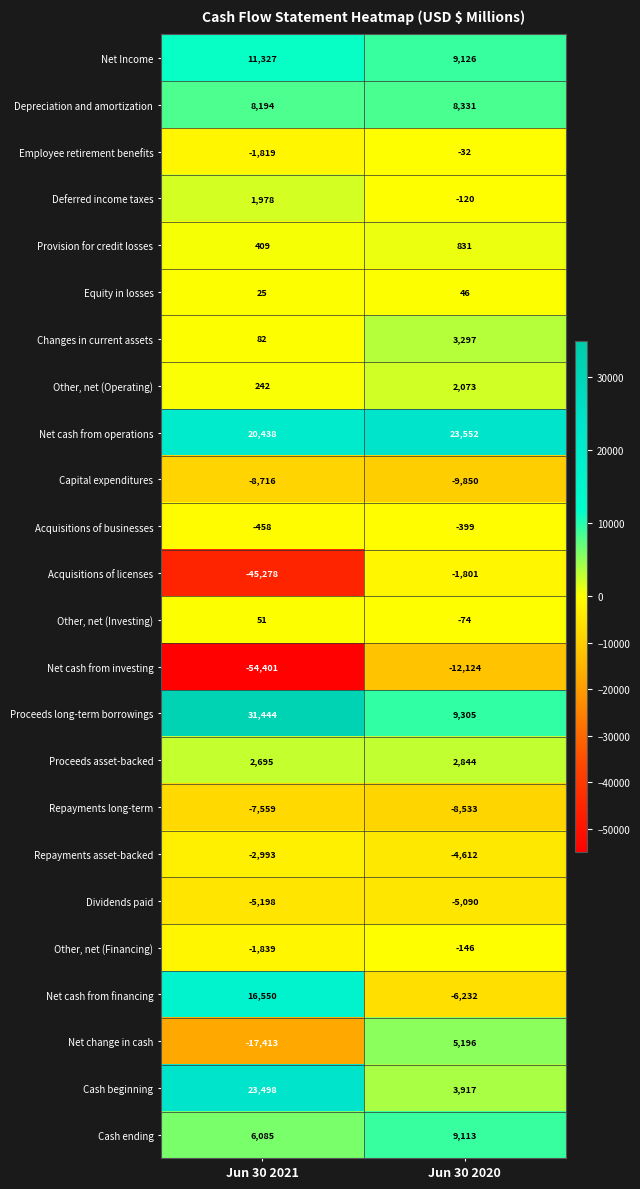

What is the sum of all Proceeds asset-backed values?

5539